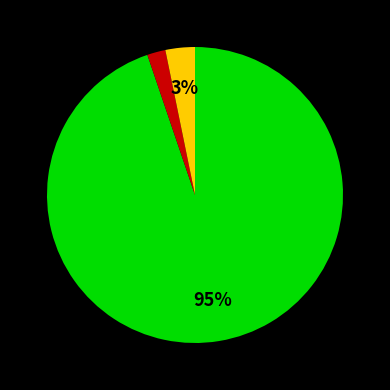

To the nearest percent, what is the difference between the largest and smallest slice percentages?

93%